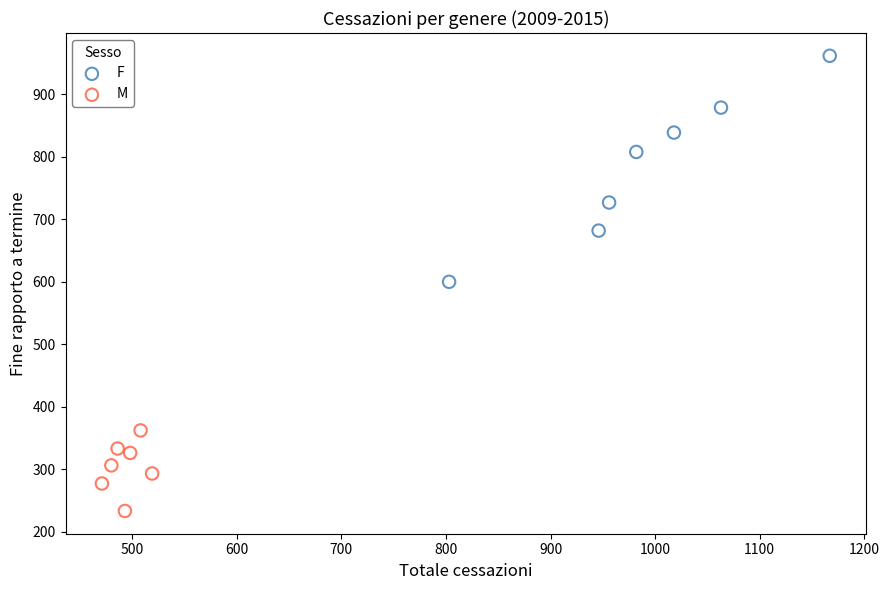

Which series reaches the maximum Y coordinate?

F